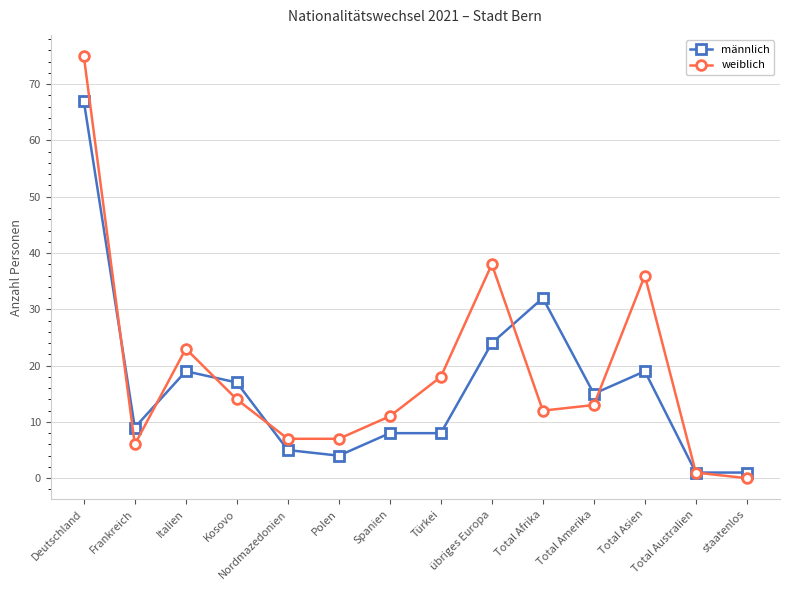

Reading left to right, extract all data points from this chart.

männlich: 67	9	19	17	5	4	8	8	24	32	15	19	1	1
weiblich: 75	6	23	14	7	7	11	18	38	12	13	36	1	0